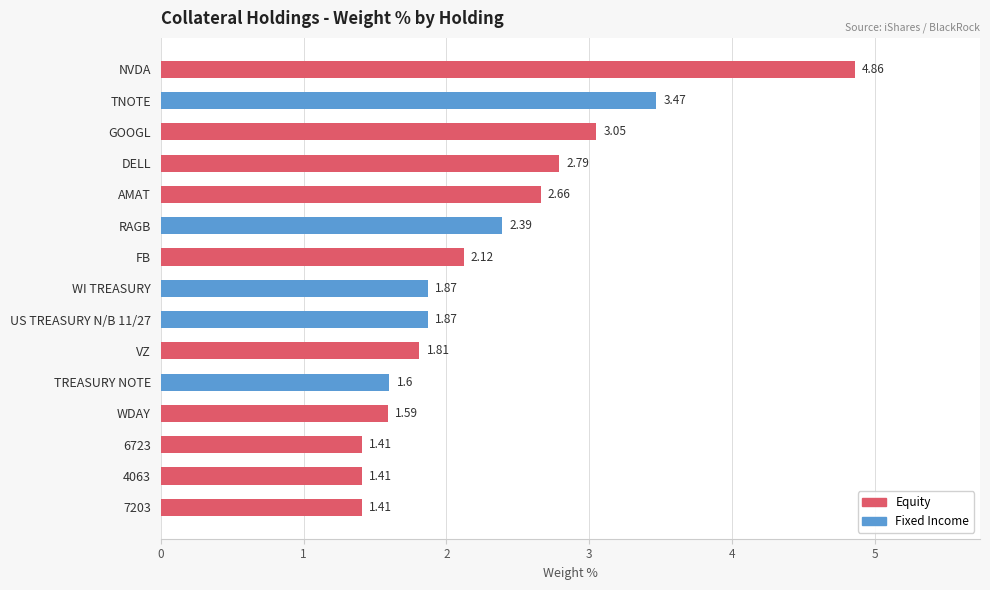

What is the change in value from GOOGL to AMAT?

-0.4